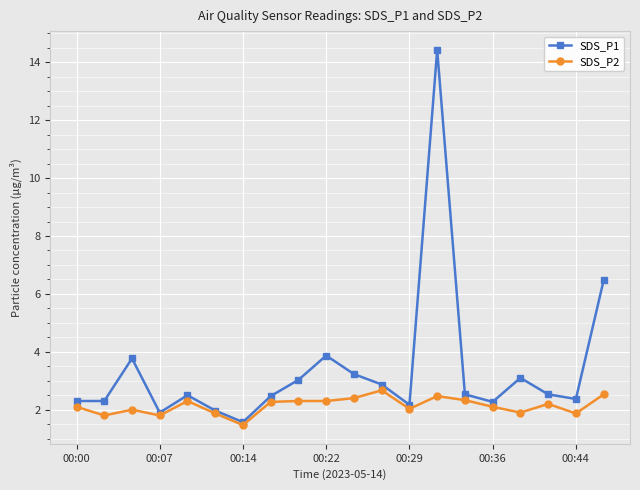

What is the value of the SDS_P2 point at the 9th from the left?

2.3